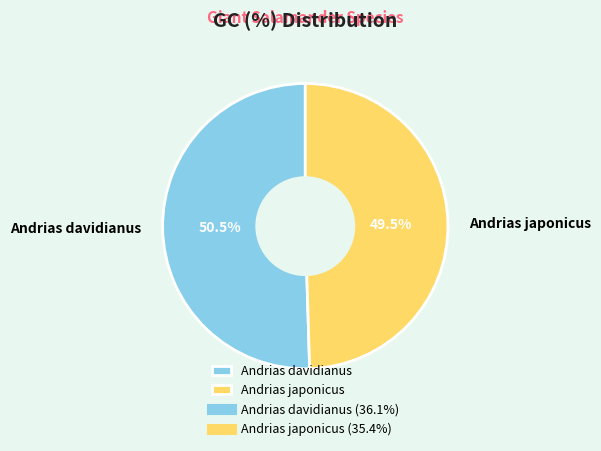

Between Andrias davidianus and Andrias japonicus, which is larger?

Andrias davidianus